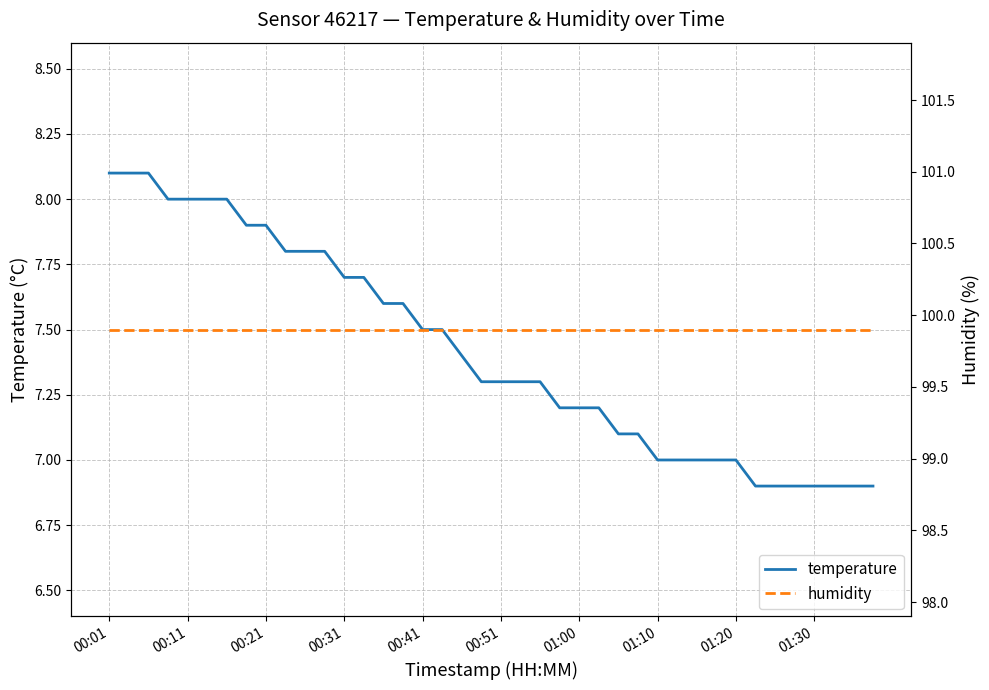

Is it true that temperature equals 5.4 at 10?

False